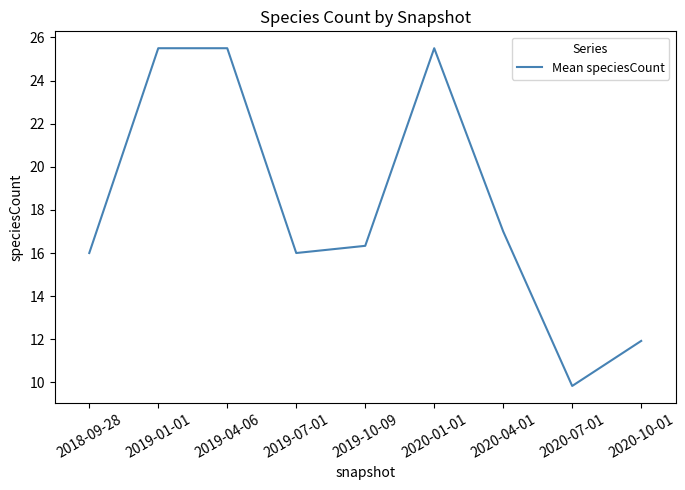

What is the difference between the values at 2018-09-28 and 2019-04-06?

9.5